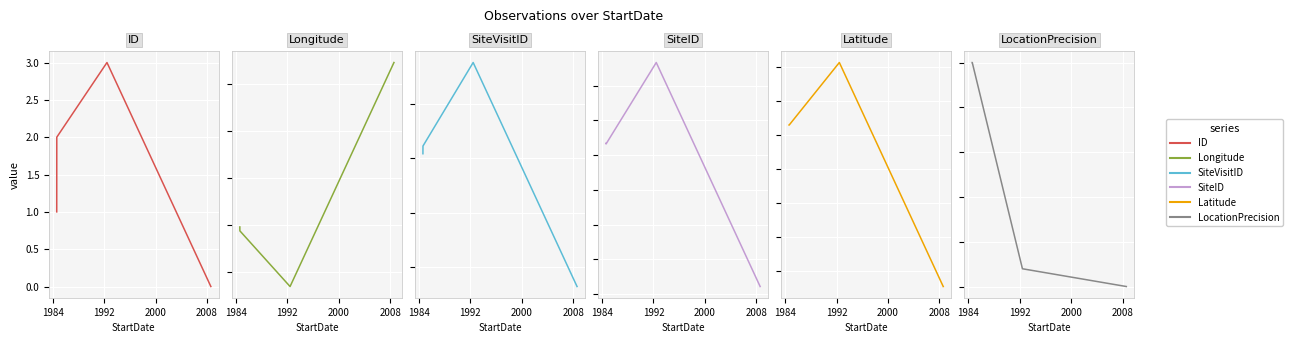

True or false: SiteVisitID and Latitude intersect in this chart.

False